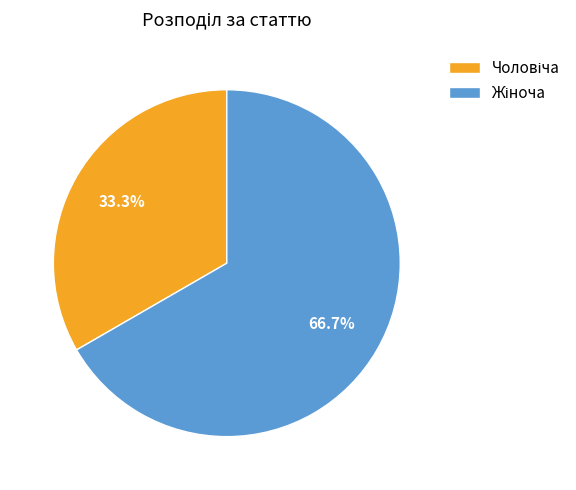

Is there a majority slice in this chart?

Yes